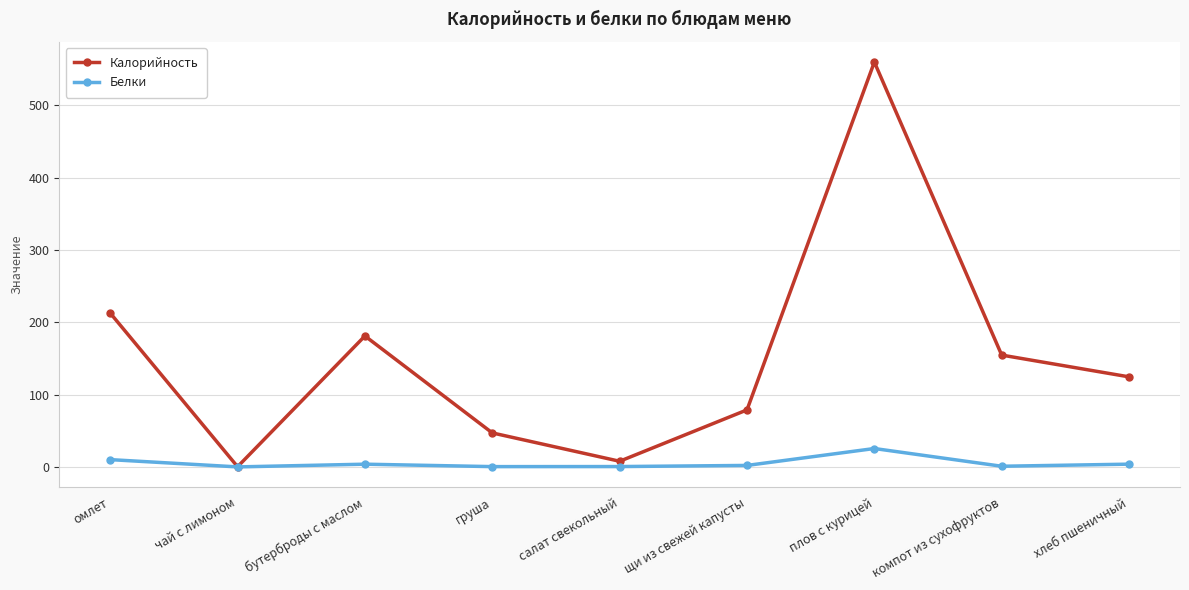

Is the value of Белки at омлет greater than the value of Калорийность at щи из свежей капусты?

No